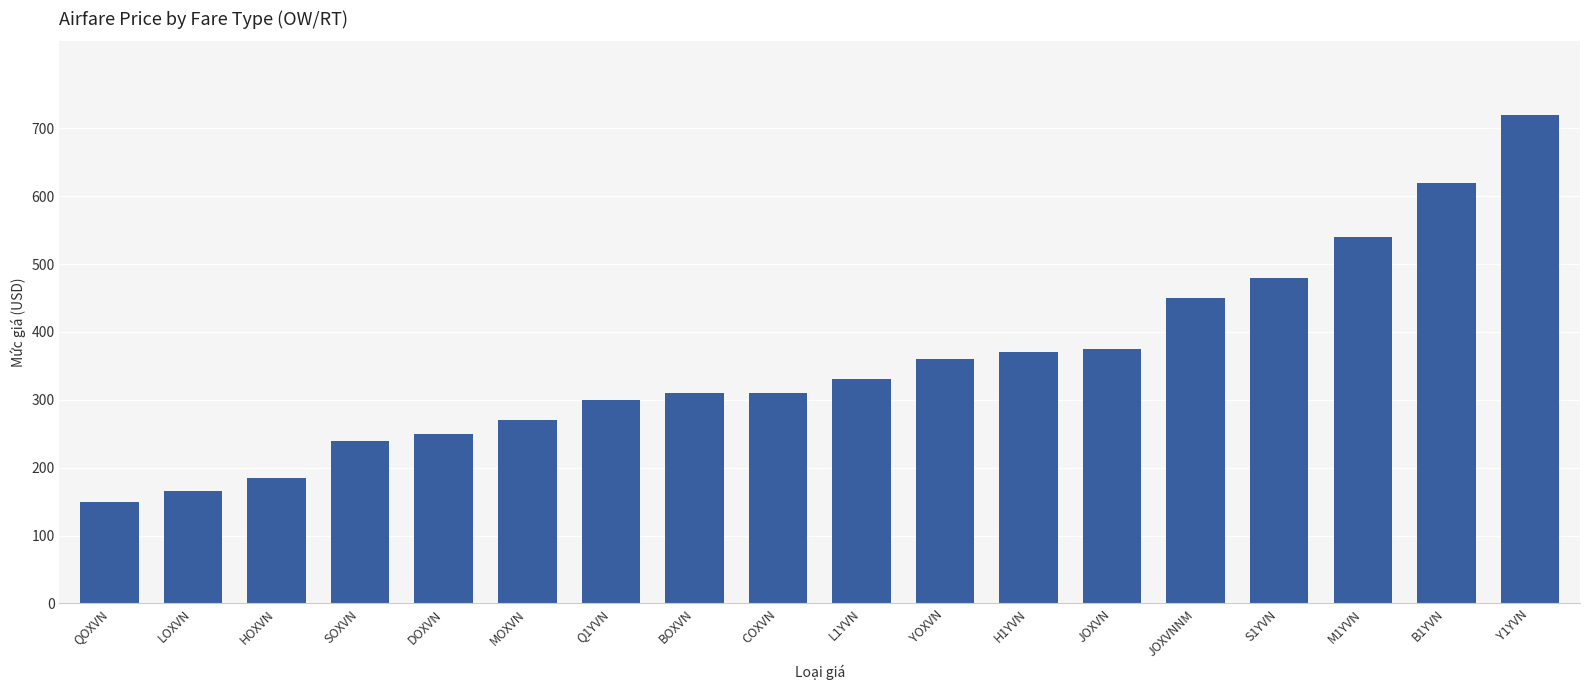

What is the value of the 3rd bar from the left?

185